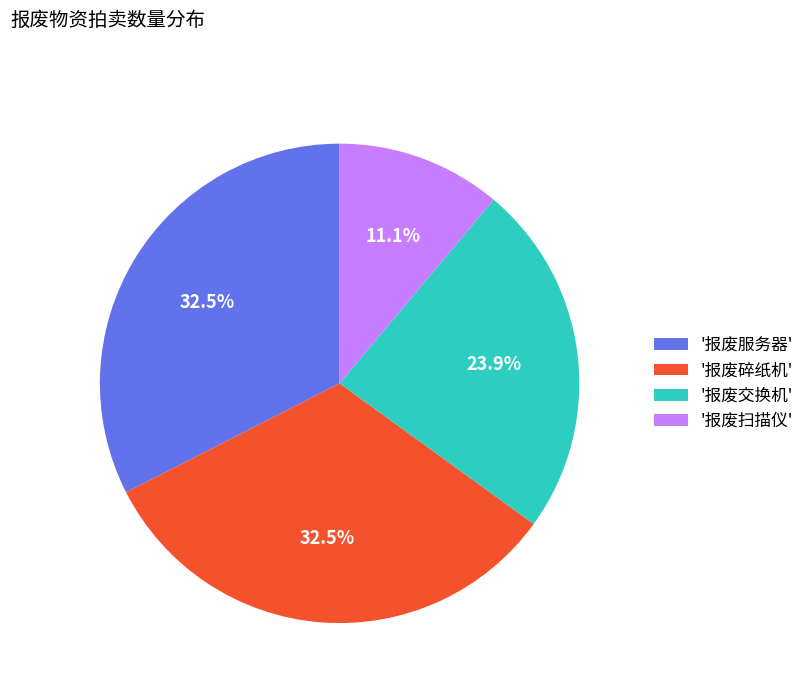

How many segments does this pie chart have?

4